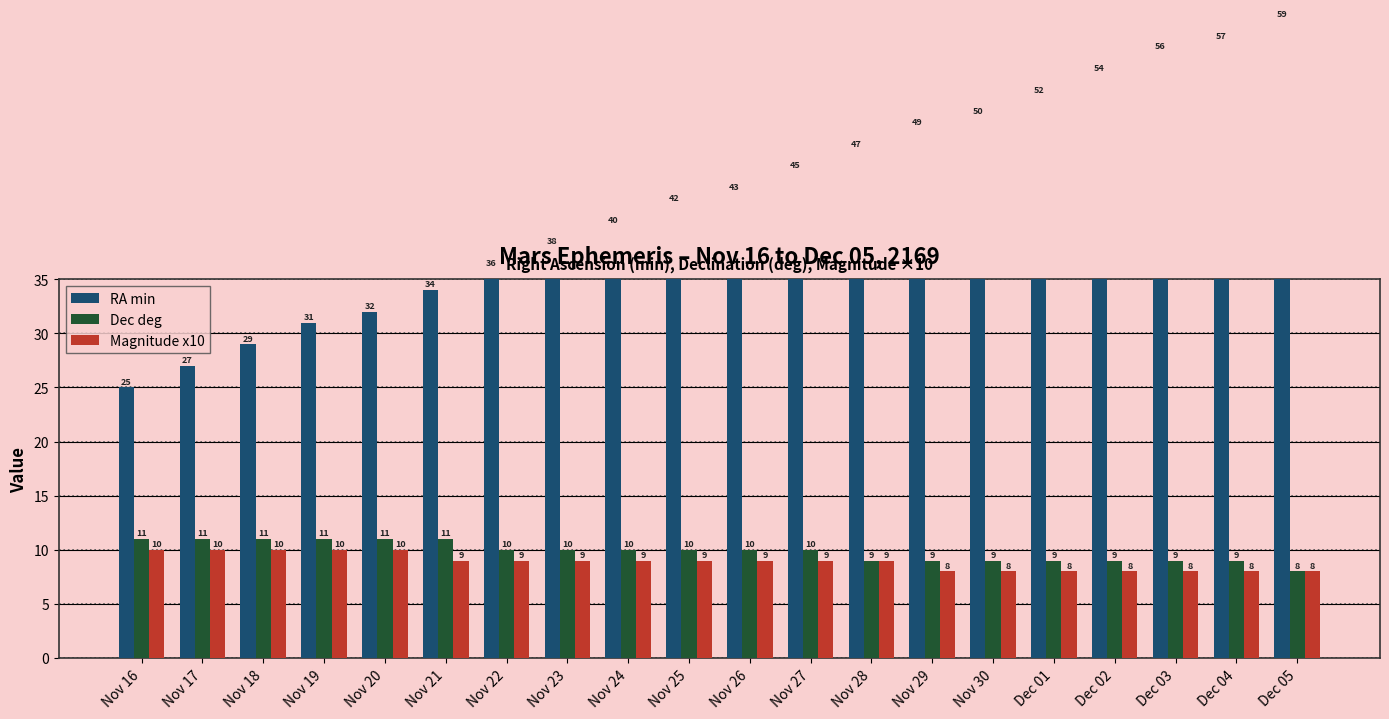

Count the number of categories in the chart.

20